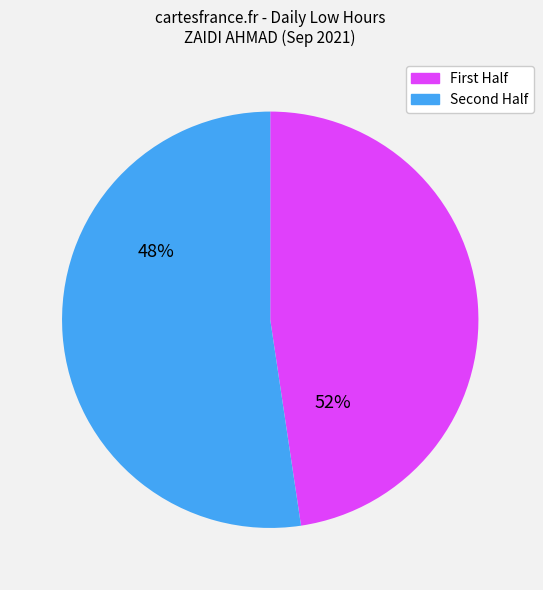

Is there a majority slice in this chart?

Yes